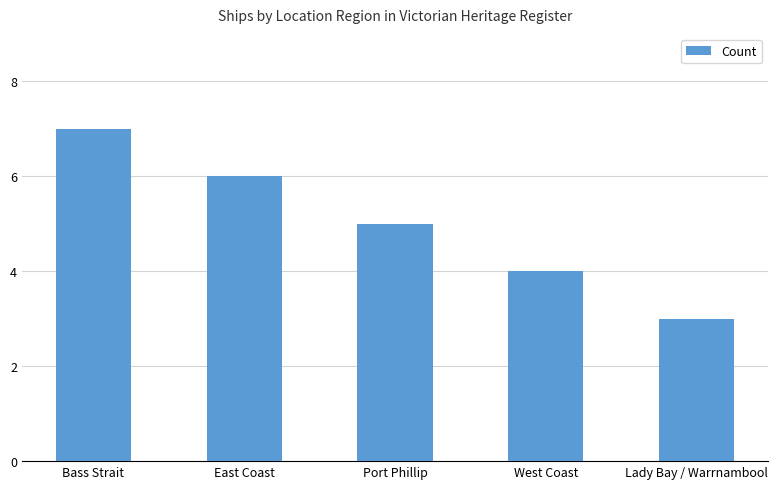

List the labels in order of value, smallest first.

Lady Bay / Warrnambool, West Coast, Port Phillip, East Coast, Bass Strait